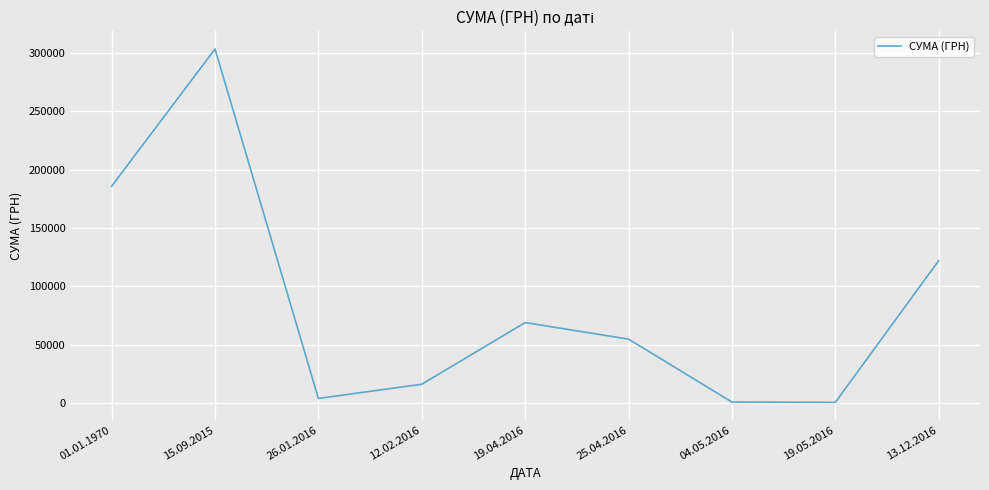

What is the maximum value shown in the chart?

303556.0